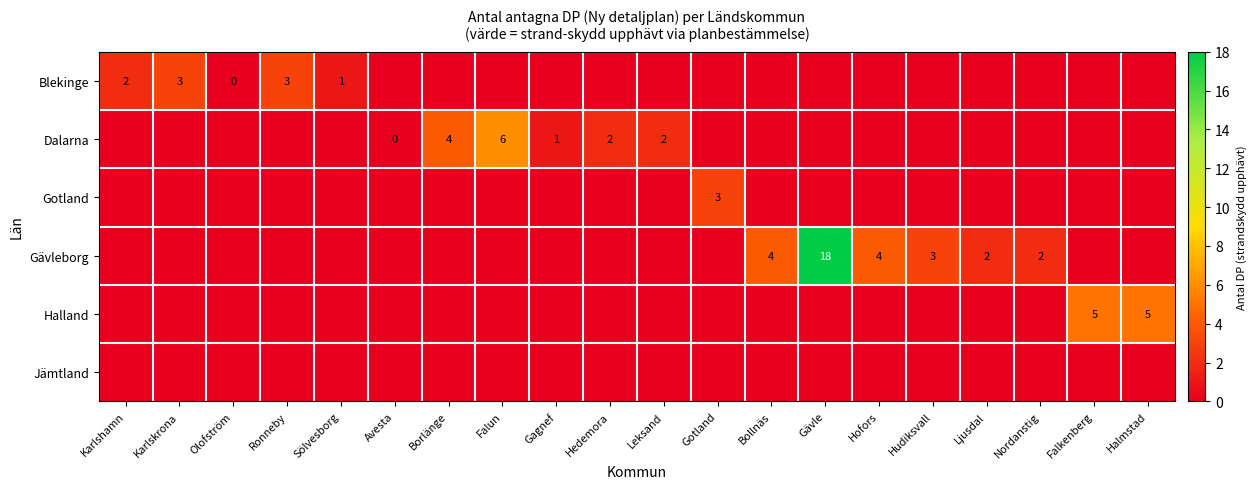

Which series changed the most between Sölvesborg and Hofors?

Gävleborg